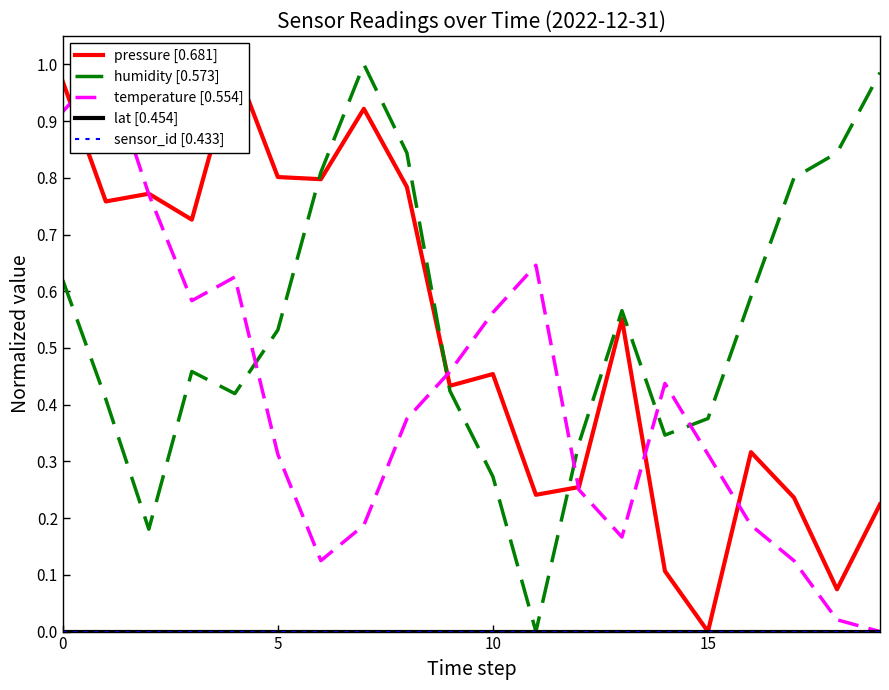

What is the sum of the temperature [0.554] values at 17 and 8?

0.5